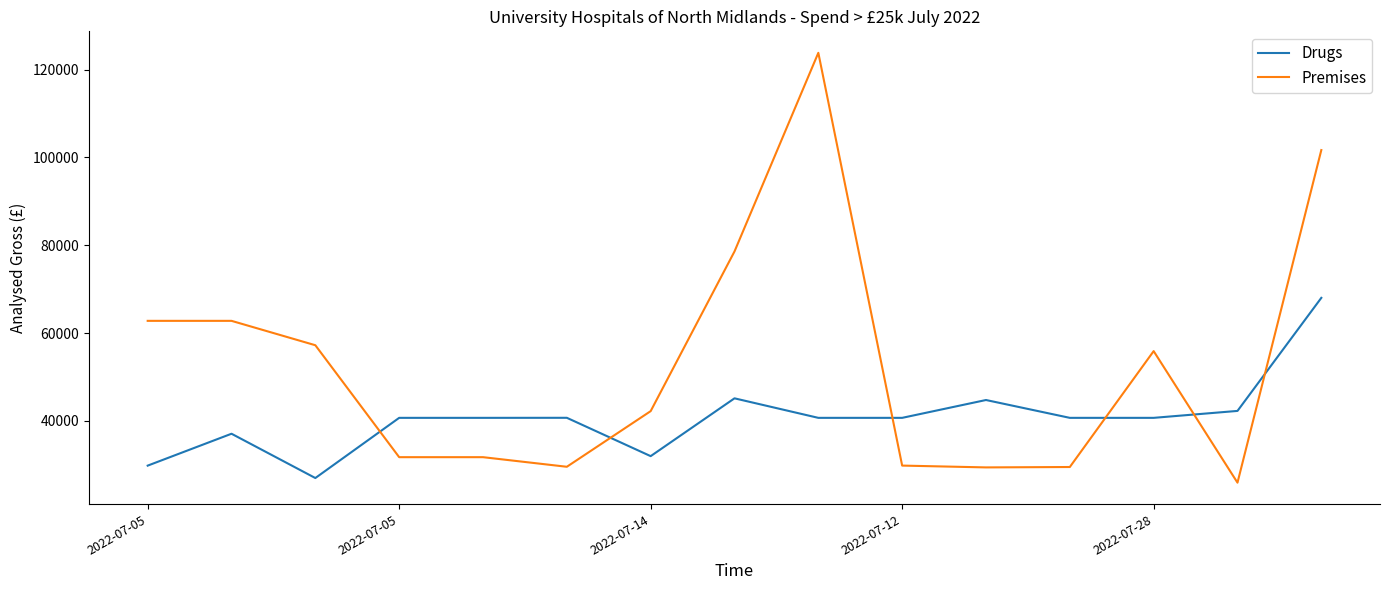

What is the maximum value for Drugs?

68009.7